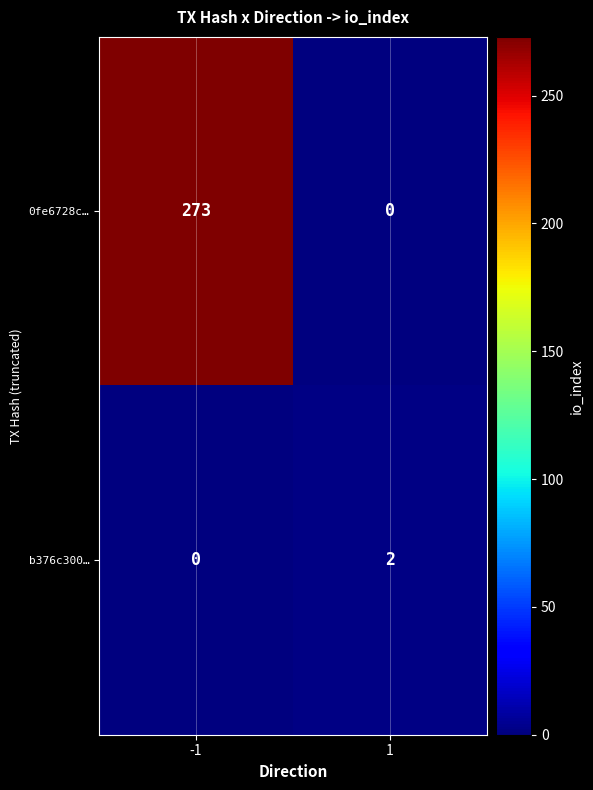

List the series in order of their peak value, lowest first.

b376c300…, 0fe6728c…